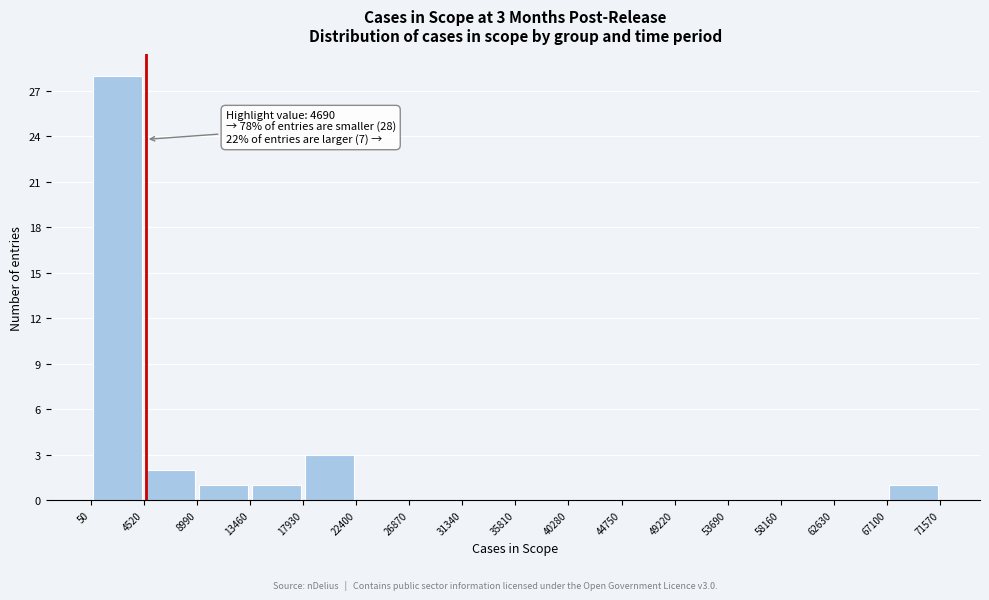

Over which range of the x-axis is the bar tallest?

50 to 4520